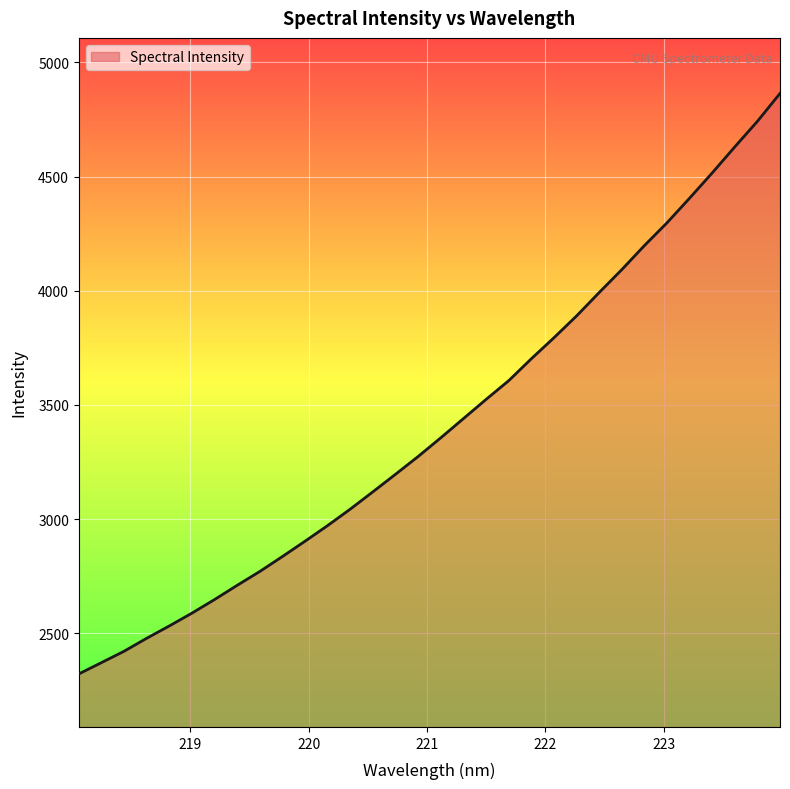

What is the smallest value displayed?

2322.0